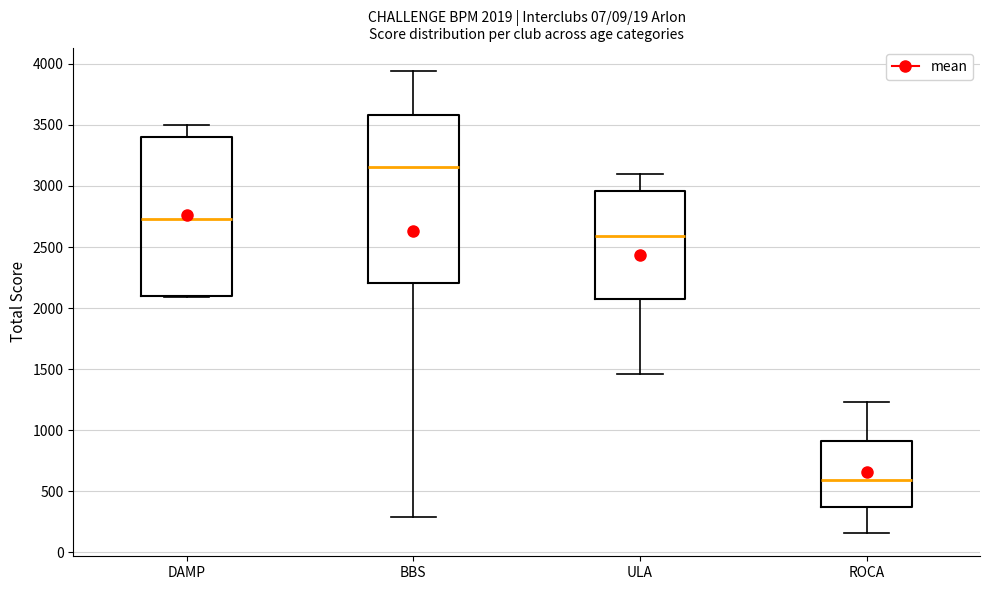

Which box is the tallest, from its lower edge to its upper edge?

BBS